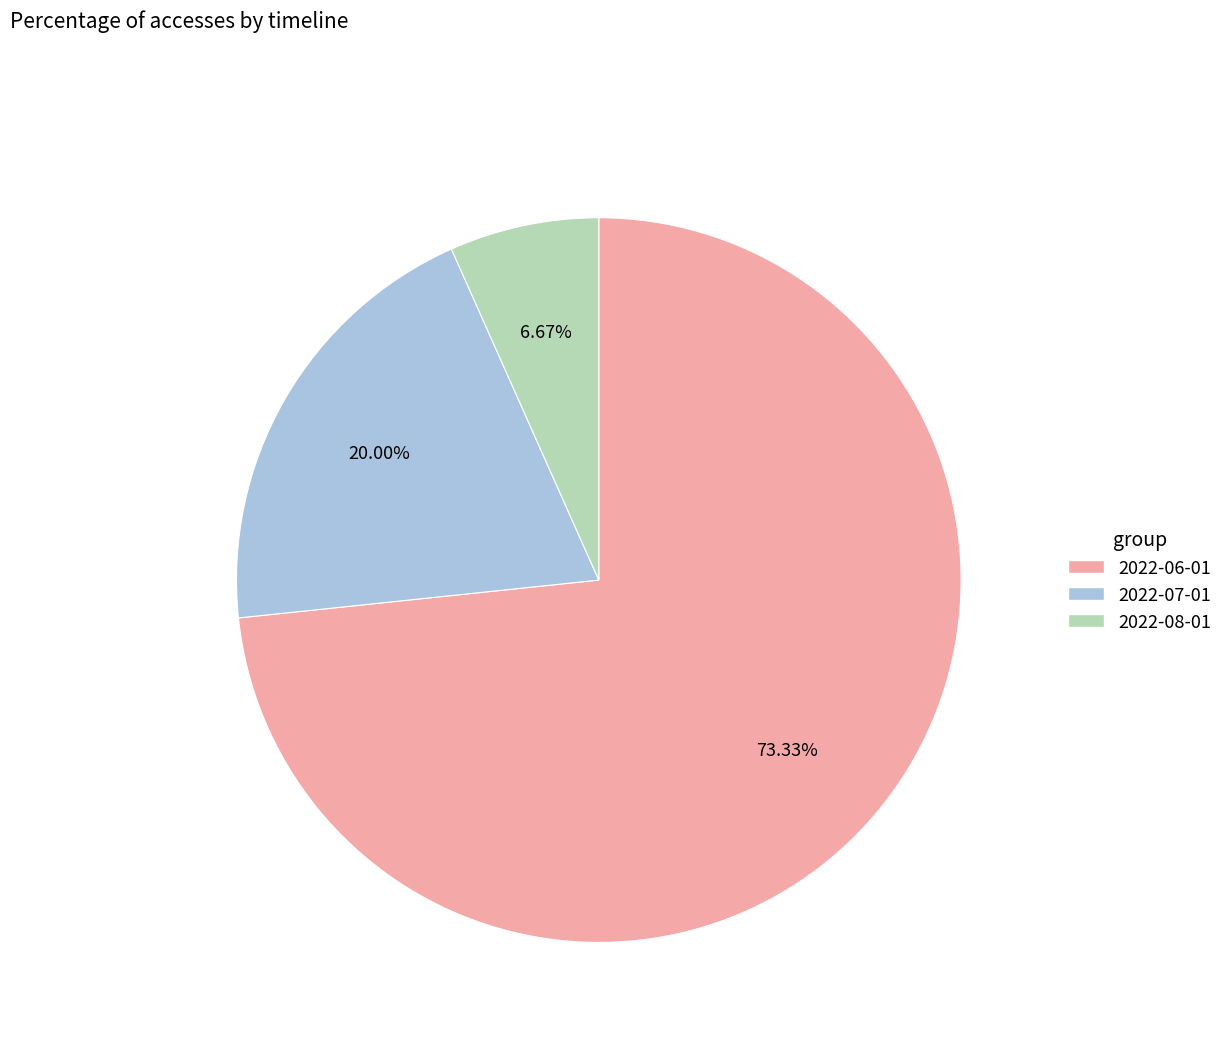

Count the number of slices in the pie.

3